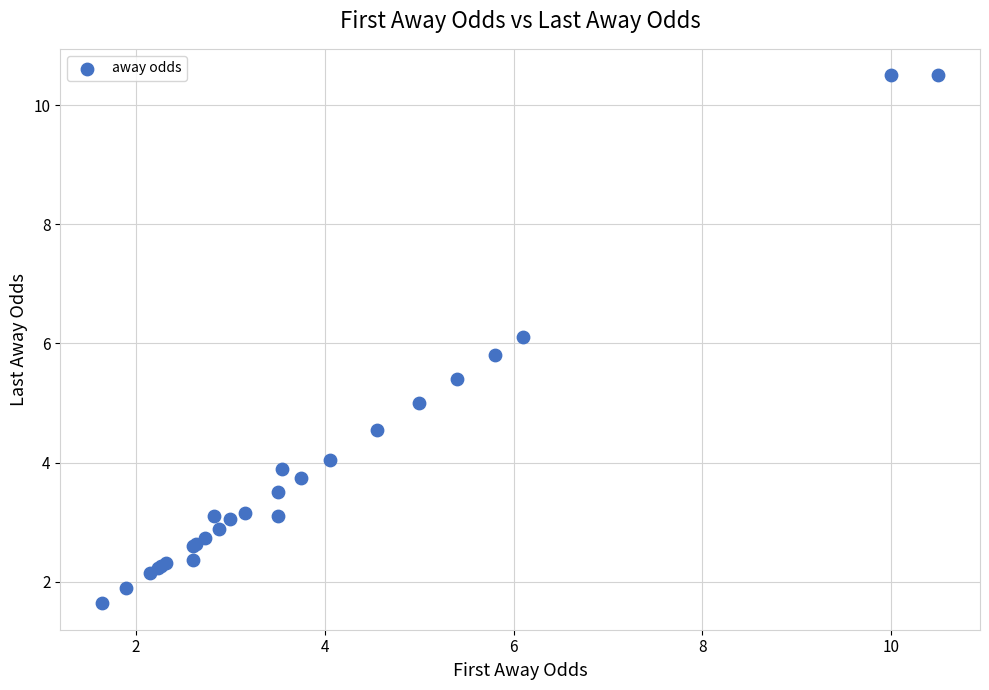

What Y value in the scatter plot is closest to 6?

6.1